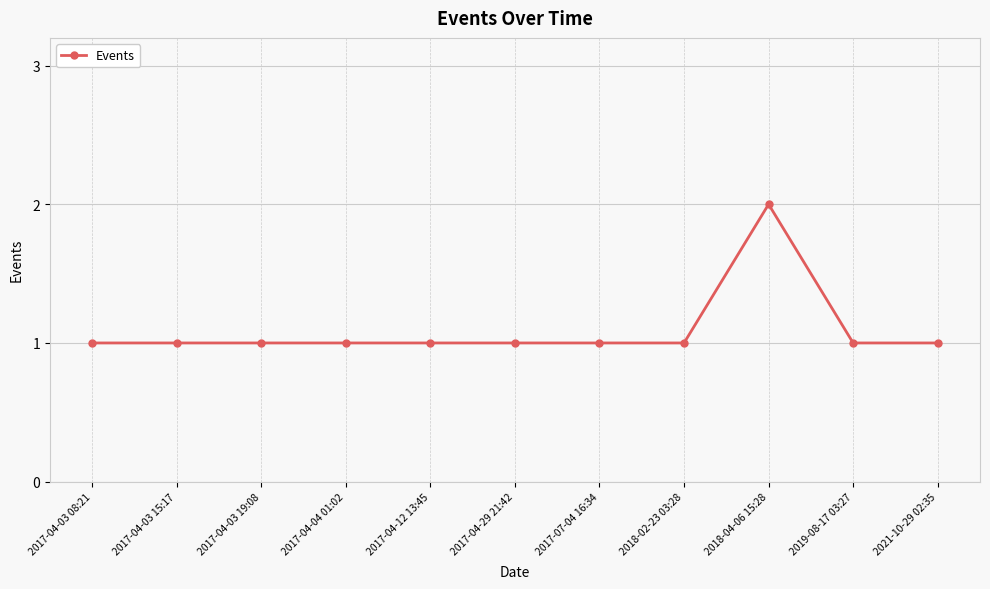

What is the label of the 2nd point from the left?

2017-04-03 15:17